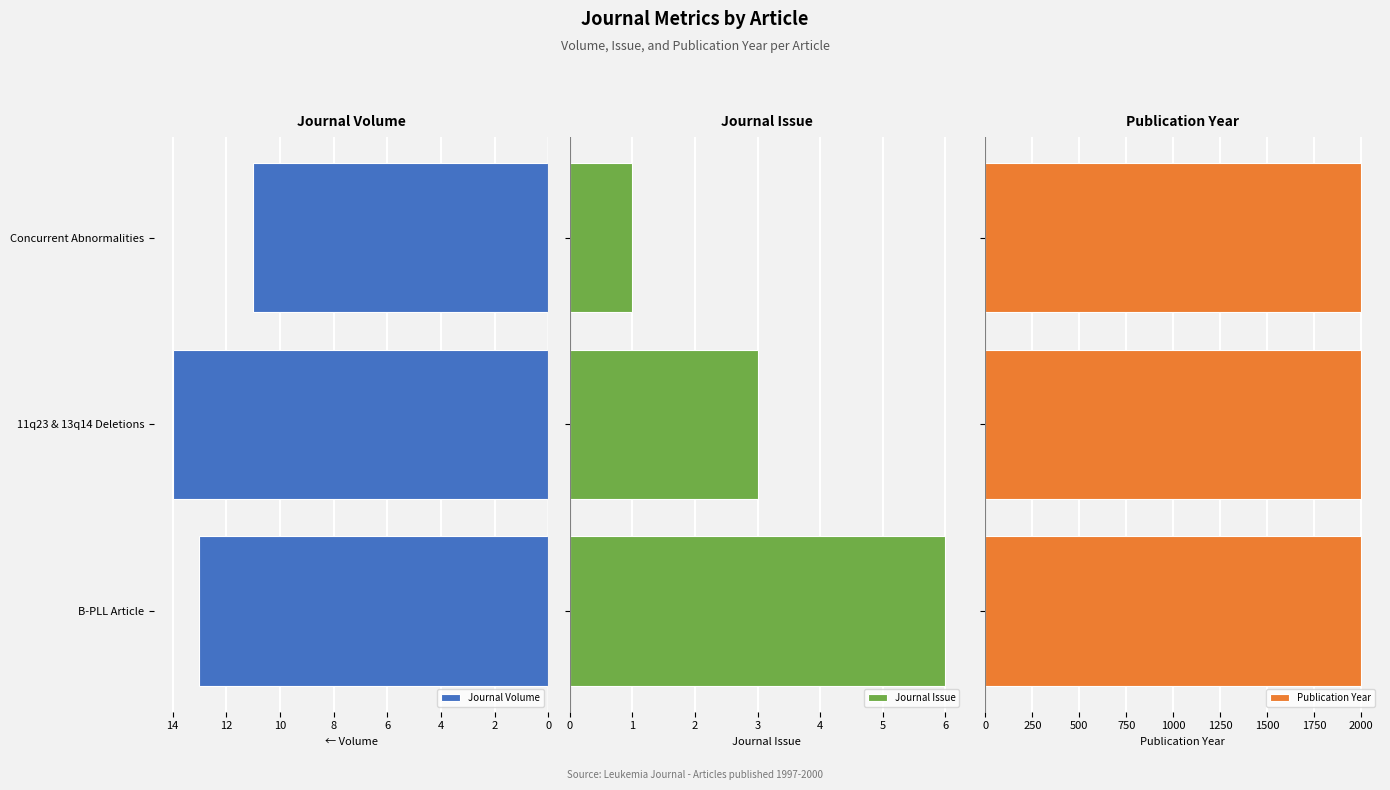

How many Publication Year values are between 1997 and 2000?

3